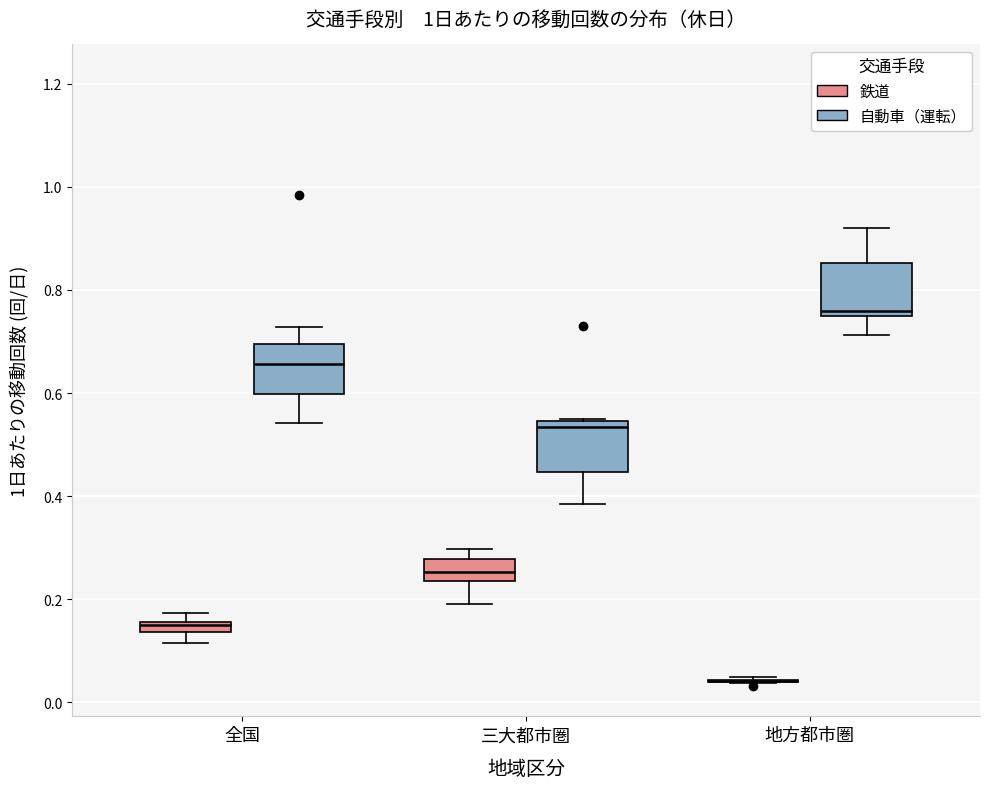

Where does the lower whisker of the box for 三大都市圏 (自動車（運転）) end on the y-axis? The values are not printed on the chart, so give them approximately, as read against the axis.

0.38